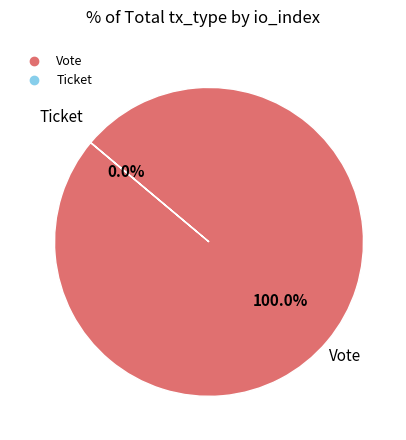

Does Vote represent more than half of the total?

Yes